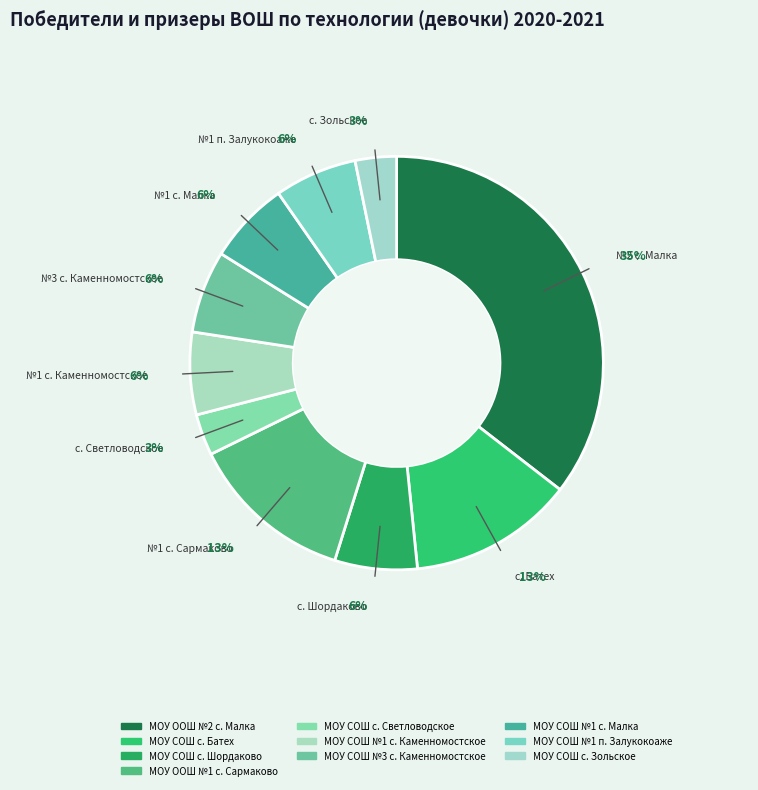

Is it true that МОУ СОШ с. Батех is 23% of the pie?

False